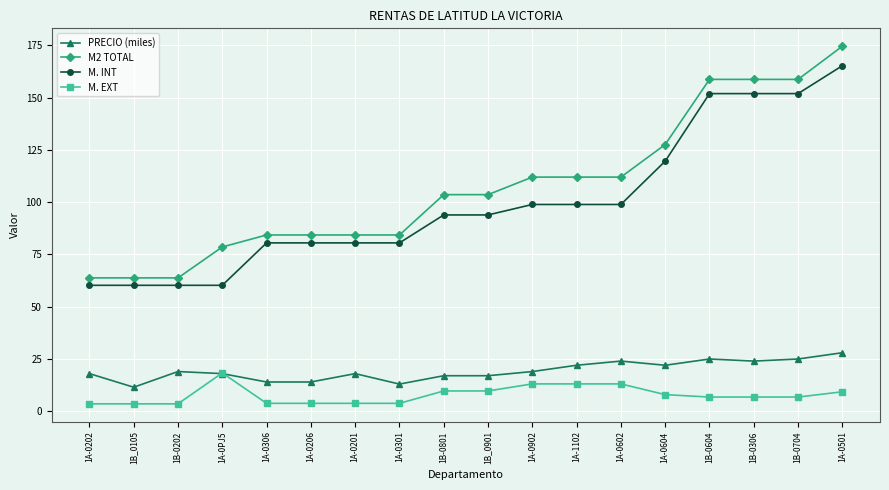

What is the difference between the maximum and minimum values in the PRECIO (miles) series?

16.5